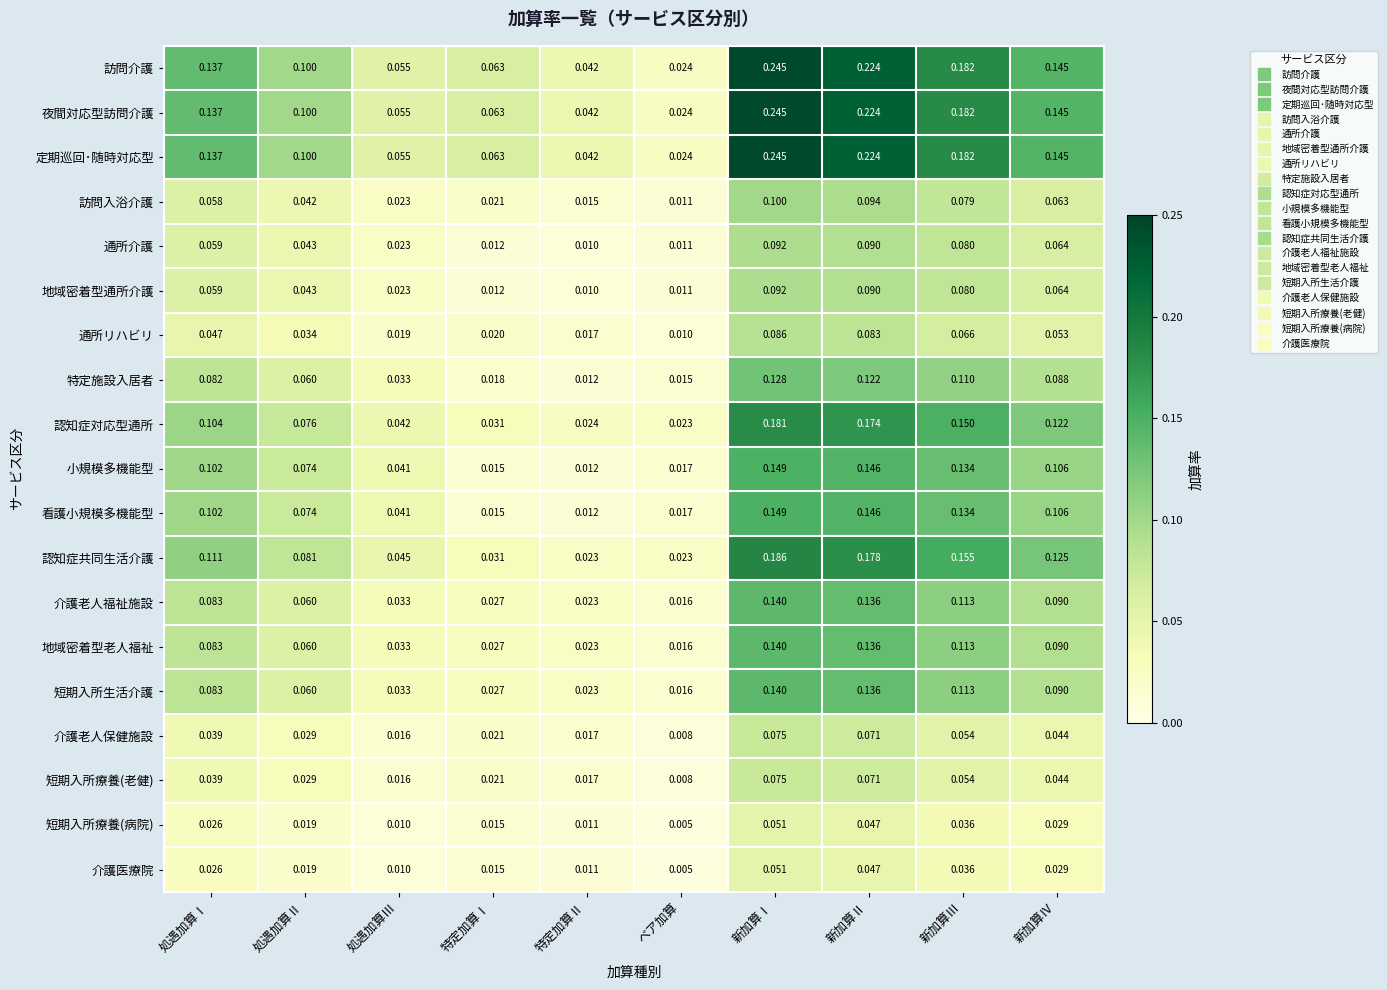

How many distinct data groups are displayed?

19